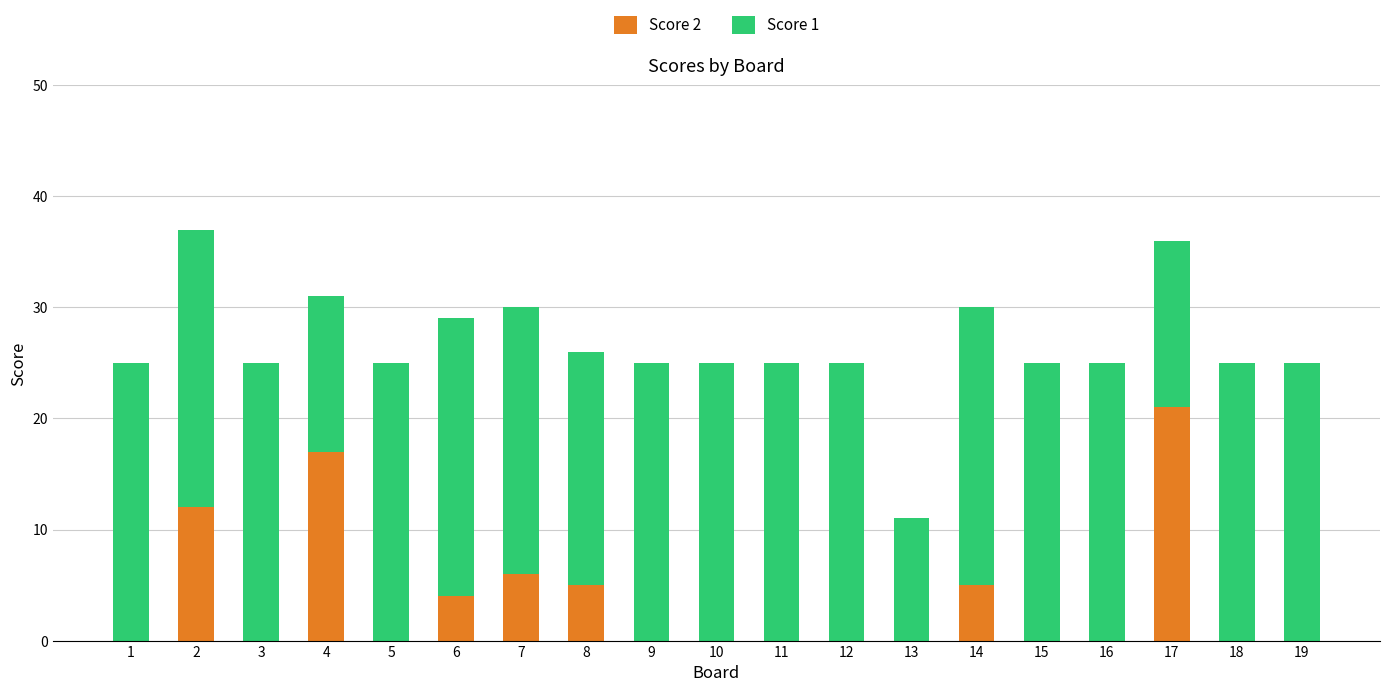

The value of Score 2 at 13 is -11. True or false?

False